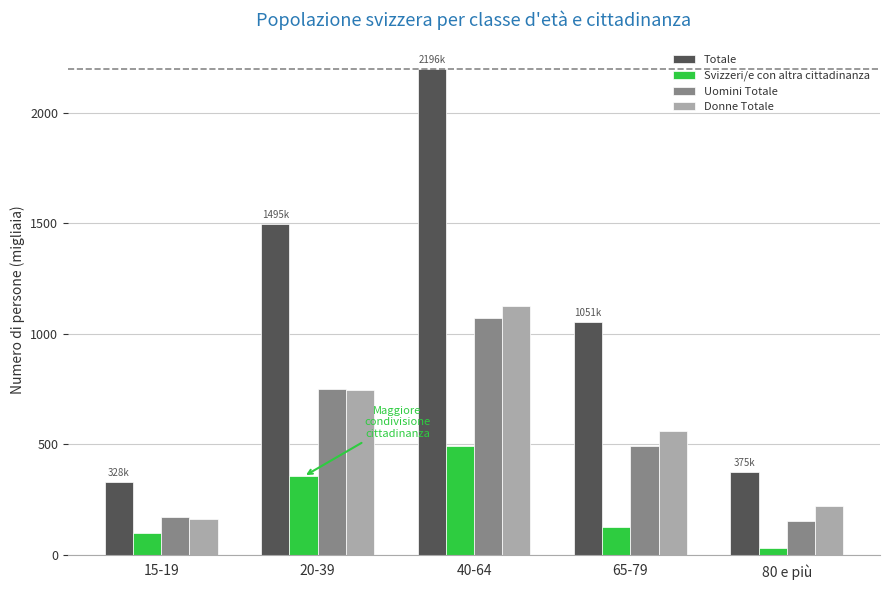

Rank the series at 65-79 from lowest to highest value.

Svizzeri/e con altra cittadinanza, Uomini Totale, Donne Totale, Totale